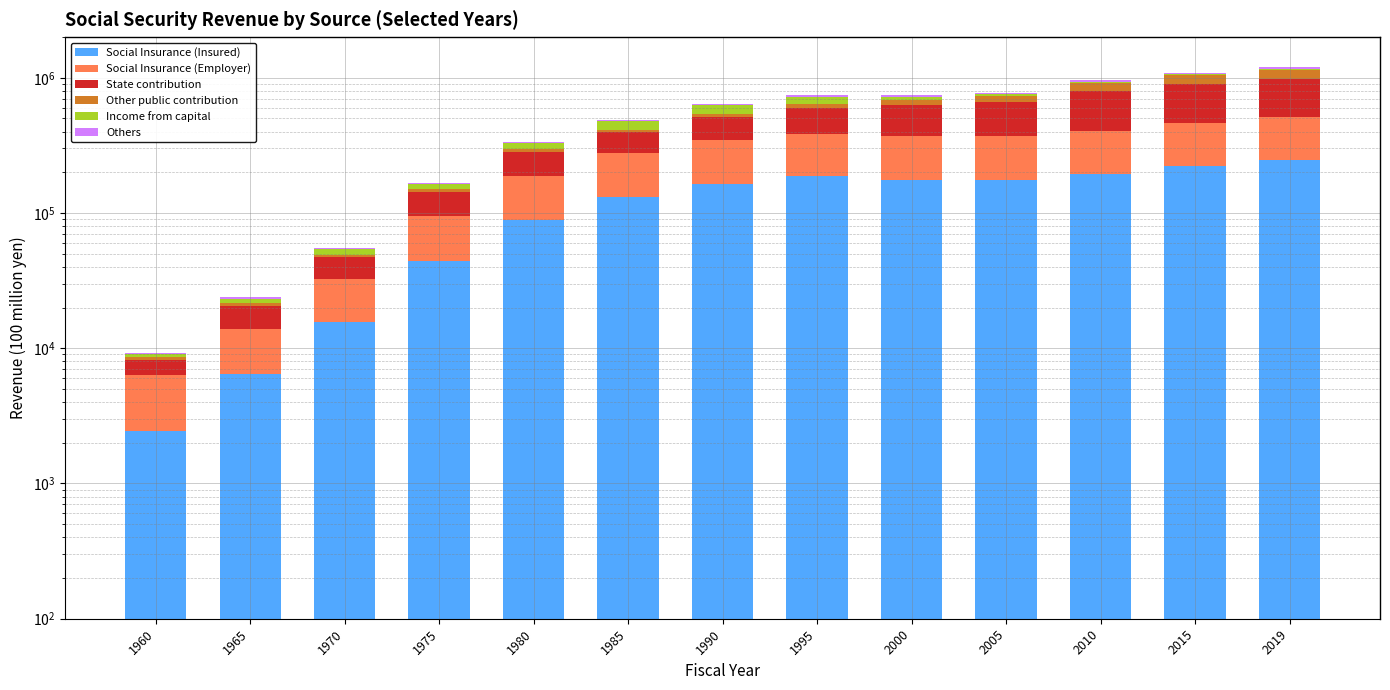

True or false: Social Insurance (Employer) has a value of 226862.8 at 1985.

False